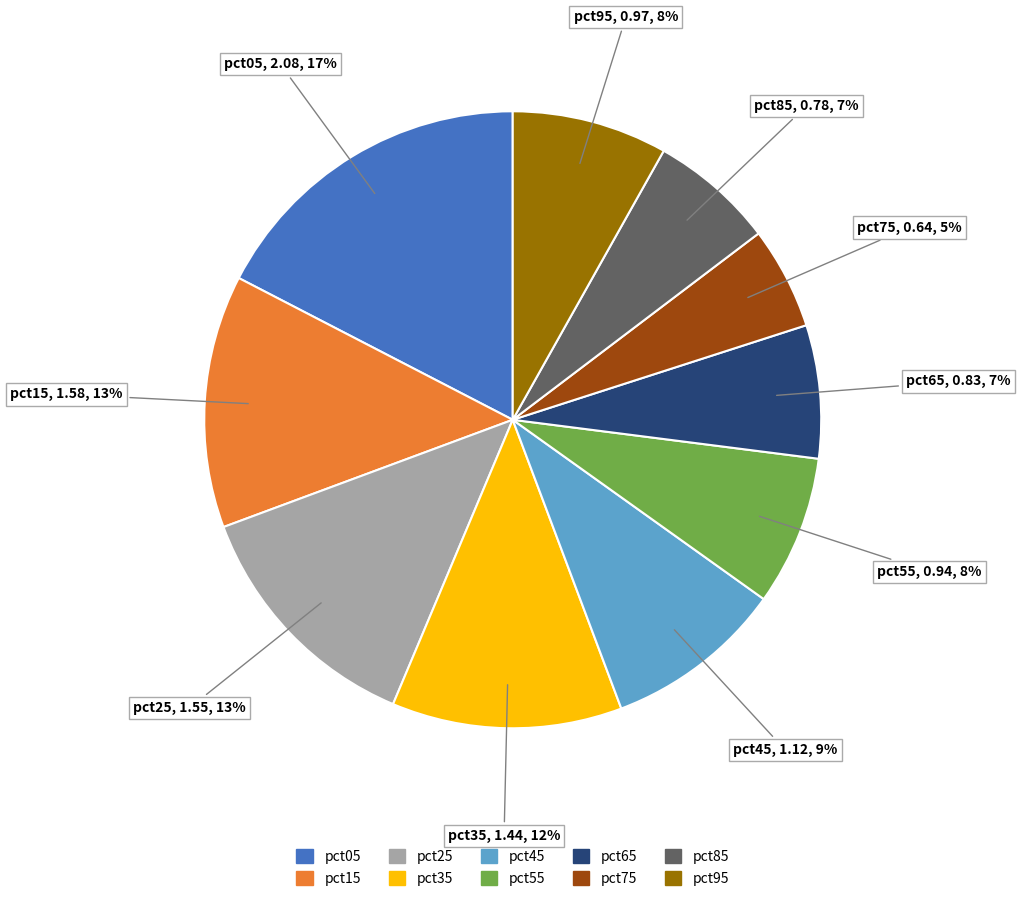

What percentage is the pct75 slice, to the nearest percent?

5%